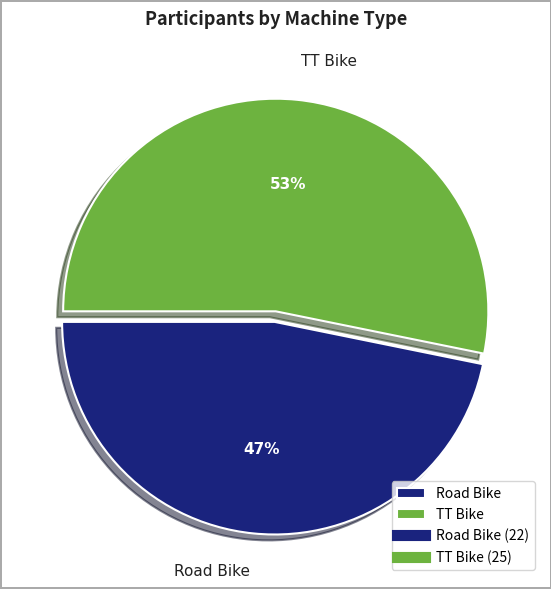

Does any single category account for the majority?

Yes